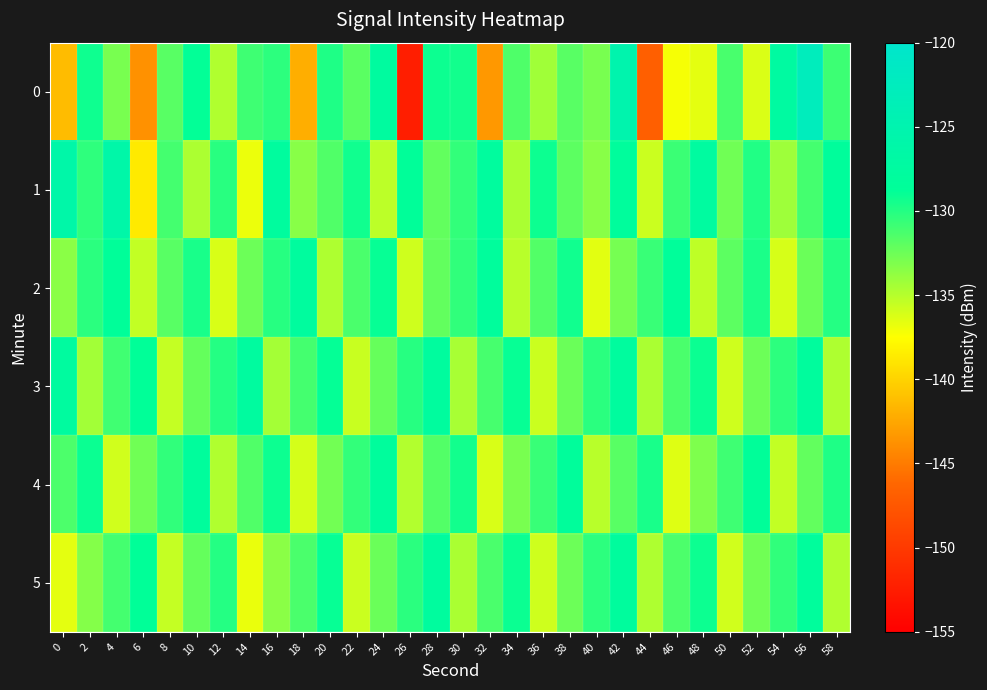

What is the difference between the highest and lowest values at 12?

6.2